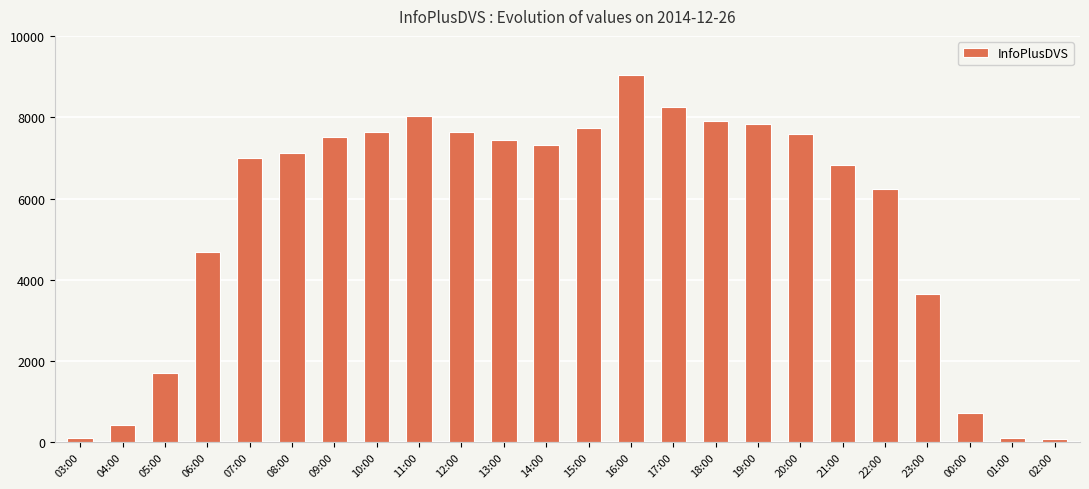

How many bars are there in total?

24